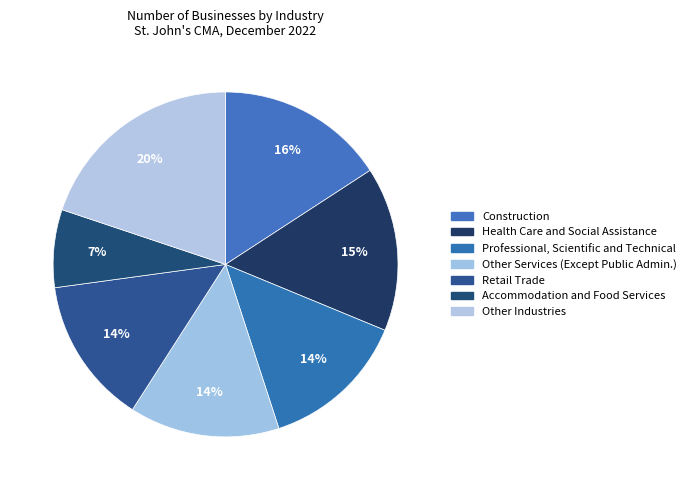

Count the number of slices in the pie.

7